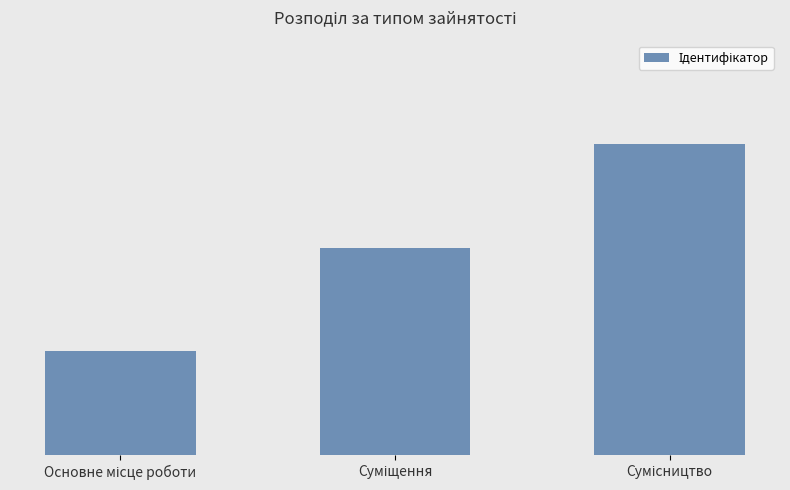

List the labels in order of value, smallest first.

Основне місце роботи, Суміщення, Сумісництво